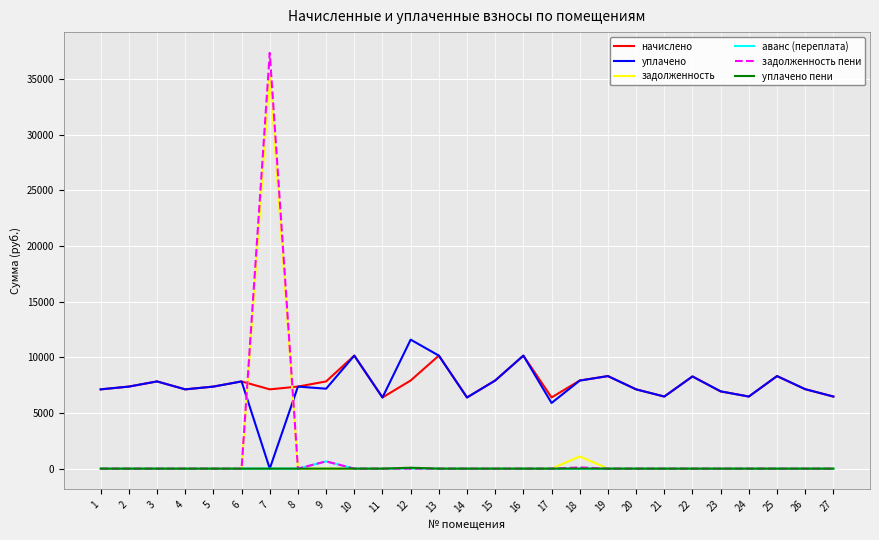

List the series in order of their peak value, lowest first.

уплачено пени, аванс (переплата), начислено, уплачено, задолженность, задолженность пени